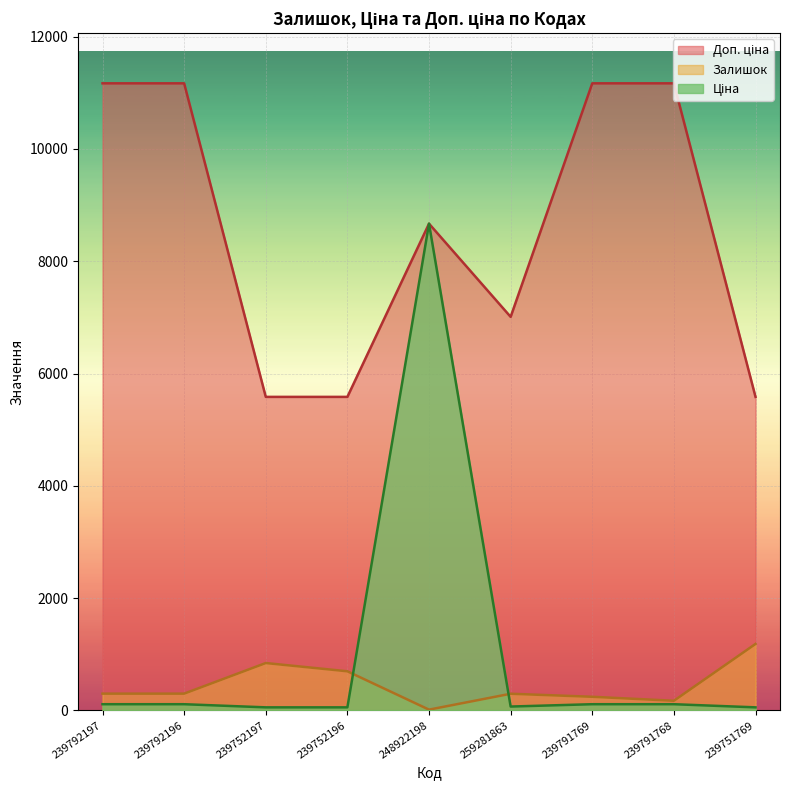

What value does the Ціна series have at 239792196?

111.7